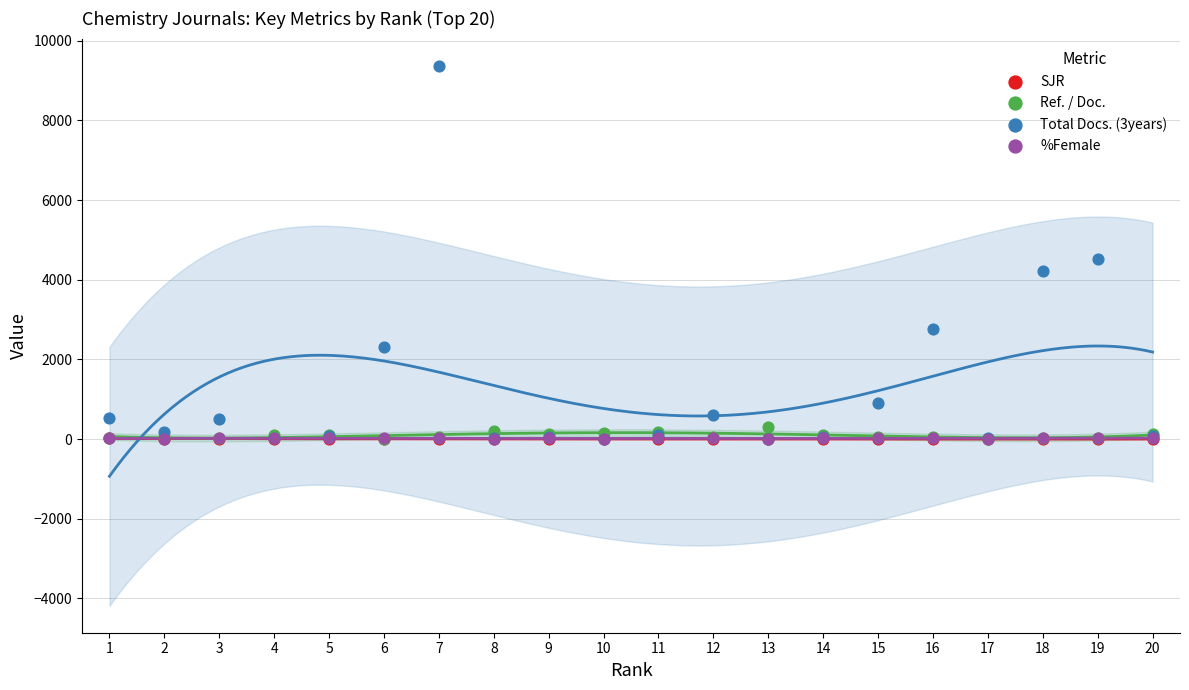

Which series contains the lowest Y value?

Ref. / Doc.